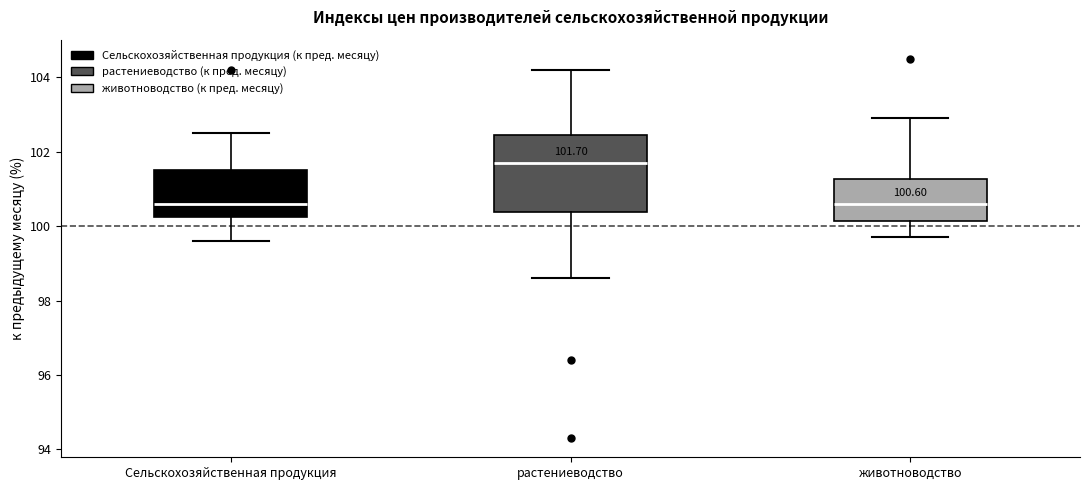

Which box is the tallest, from its lower edge to its upper edge?

растениеводство